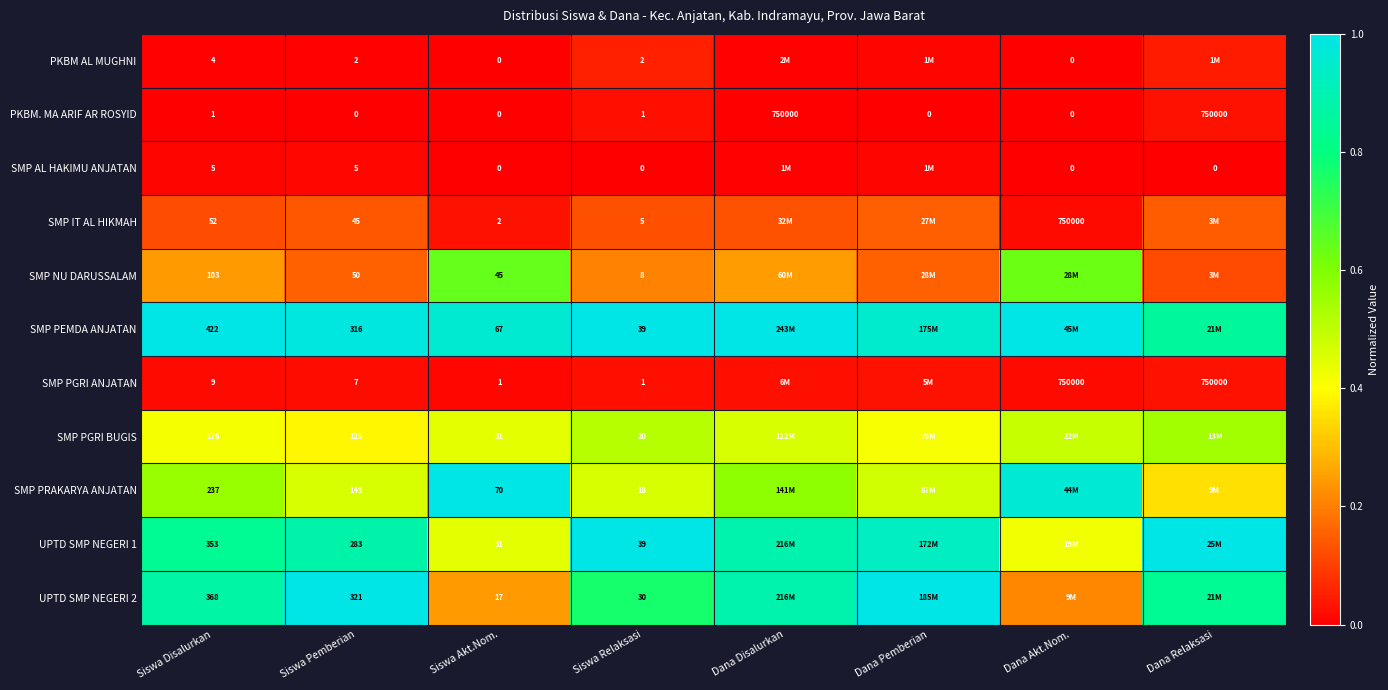

Is the value of PKBM AL MUGHNI at Dana Akt.Nom. greater than the value of SMP AL HAKIMU ANJATAN at Siswa Disalurkan?

No